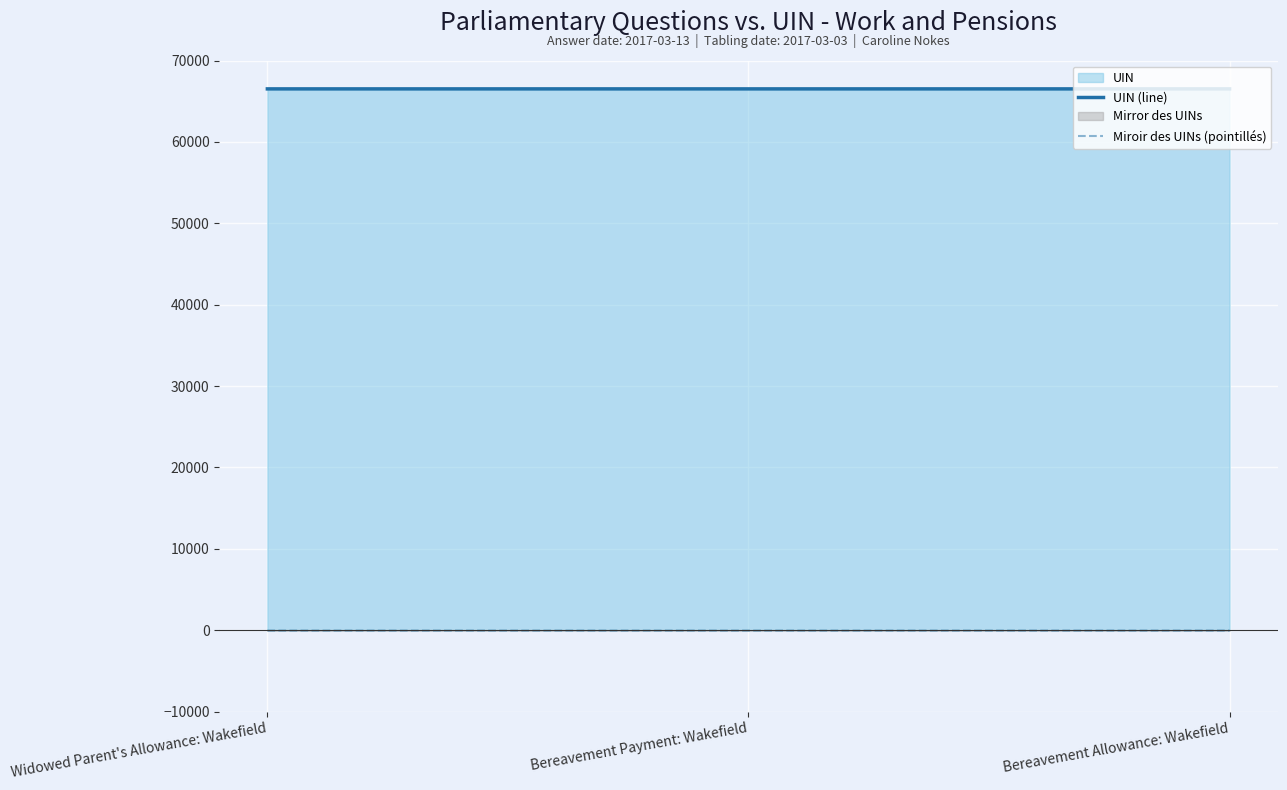

The value of UIN (line) at Bereavement Payment: Wakefield is 66519.0. True or false?

True